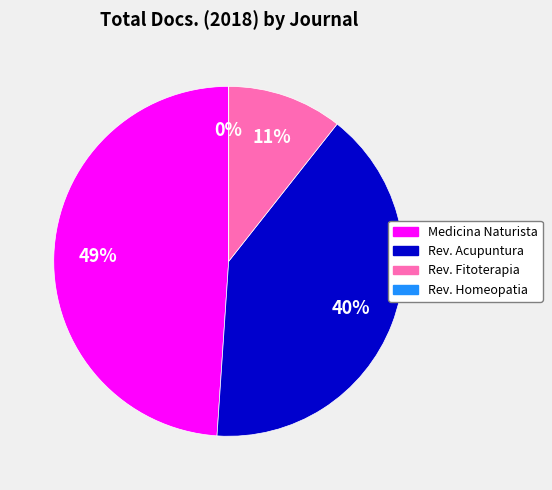

True or false: Revista Internacional de Acupuntura accounts for 40% of the total.

True